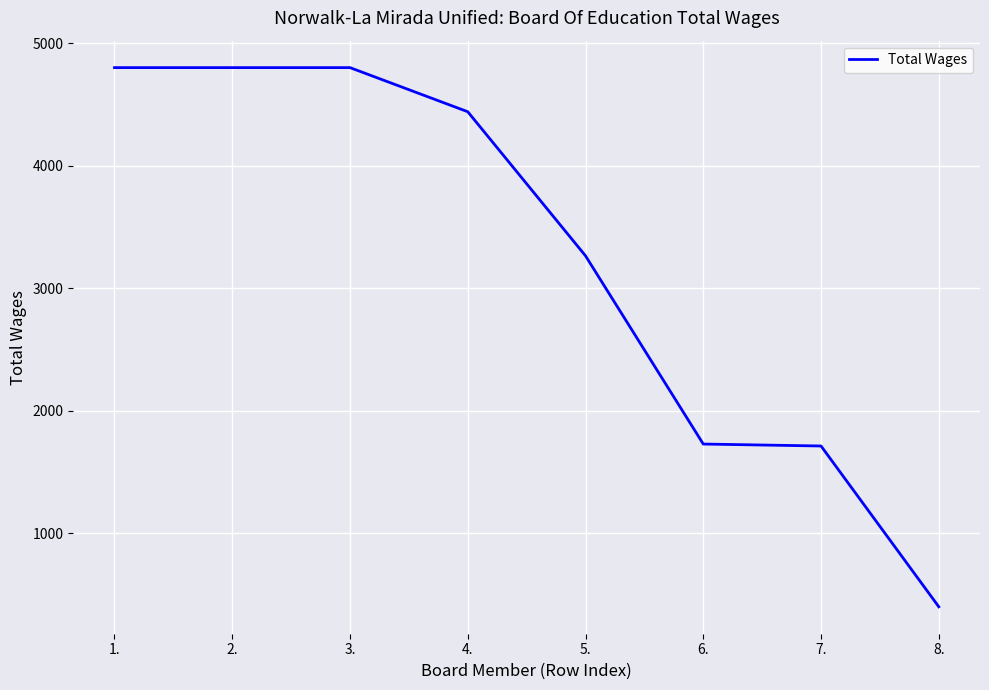

True or false: the data shows 7559 at 1..

False